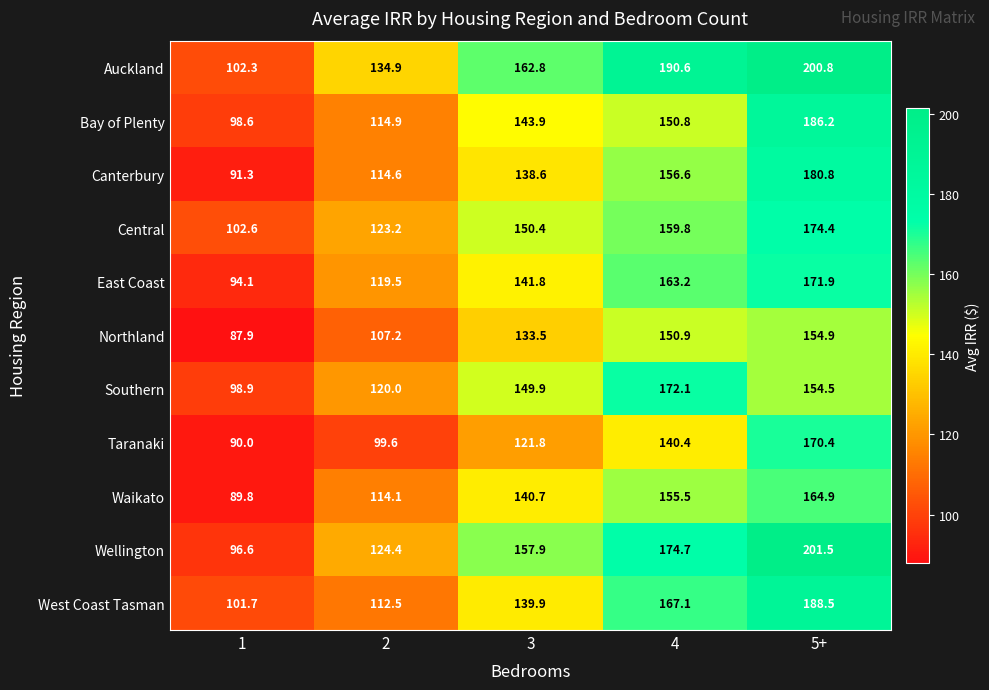

The value of Canterbury at 2 is 114.6. True or false?

True